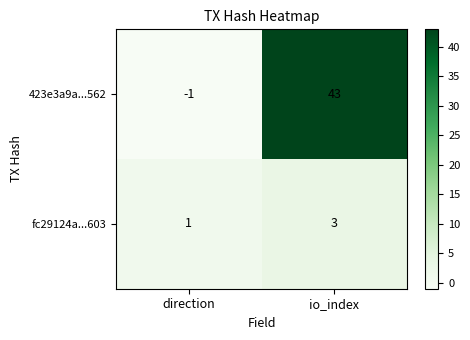

Count the number of data series in this chart.

2